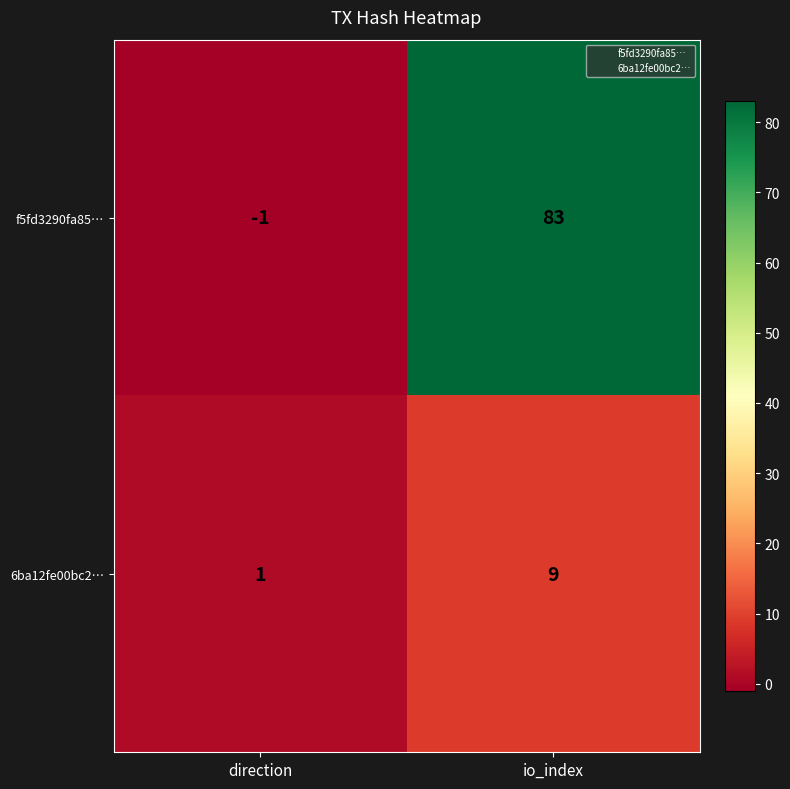

The value of 6ba12fe00bc2… at io_index is 9. True or false?

True